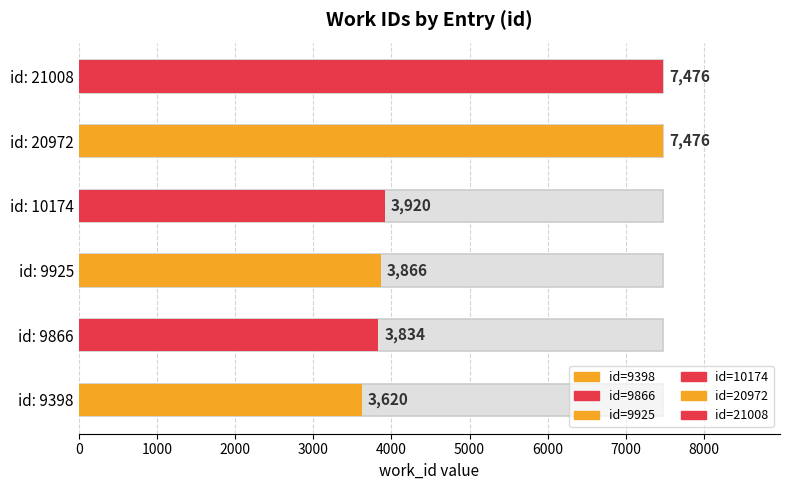

List the labels in order of value, smallest first.

9398, 9866, 9925, 10174, 20972, 21008